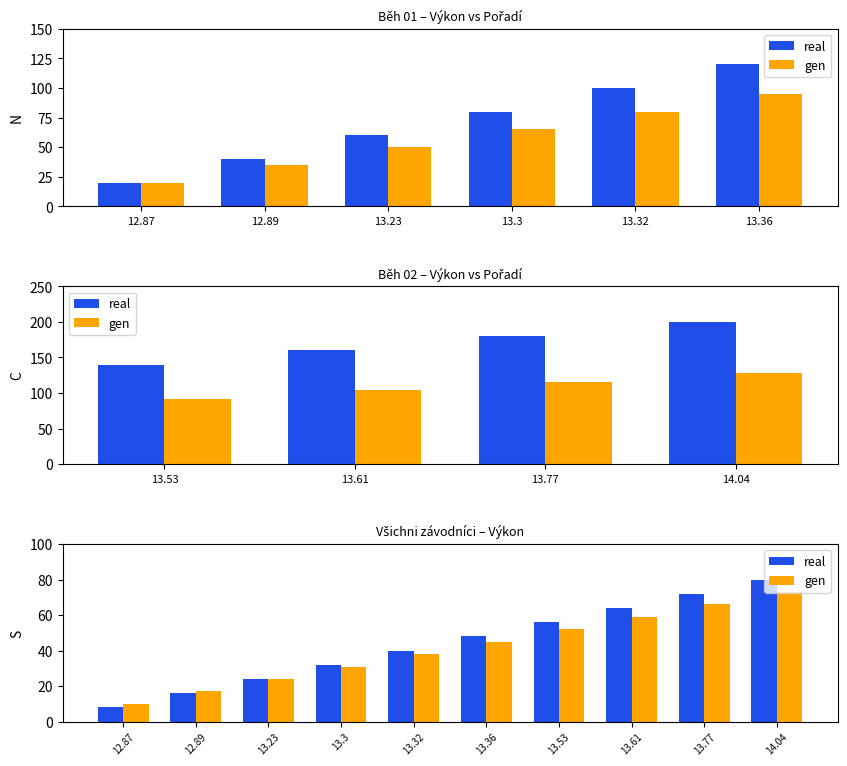

Which category has the lowest value in the real series?

12.87